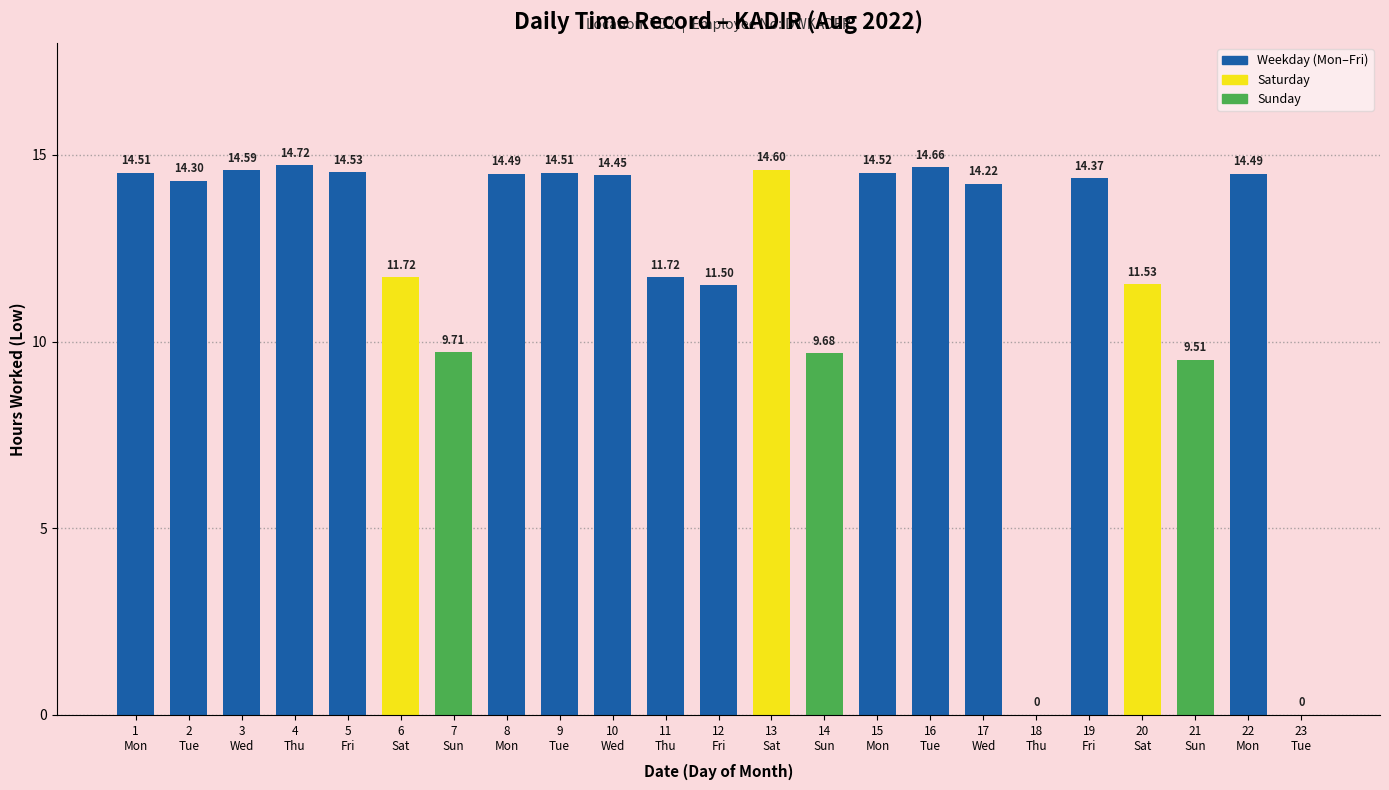

What is the average value?

12.1